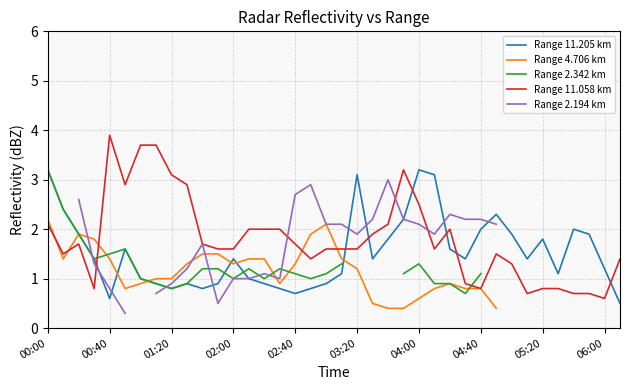

What is the maximum value for Range 11.205 km?

3.2